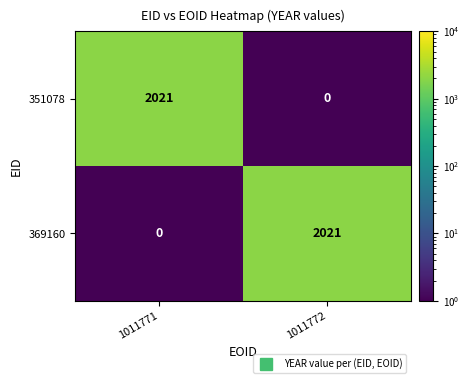

Rank the series at 1011771 from highest to lowest value.

351078, 369160